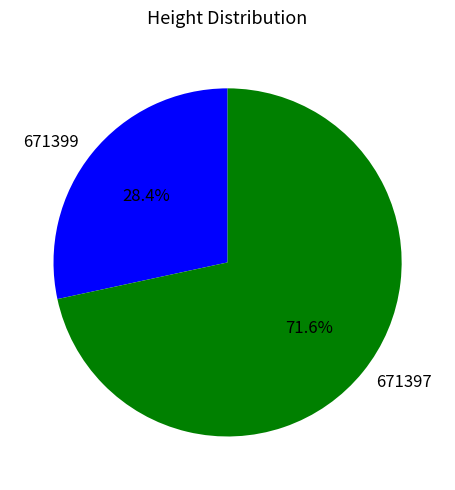

What percentage is the 671397 slice, to the nearest percent?

72%